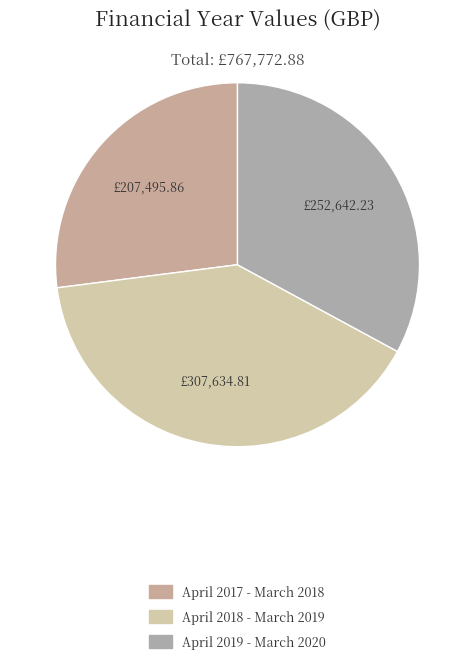

To the nearest percent, what is the difference between the April 2018 - March 2019 and April 2019 - March 2020 slice percentages?

7%